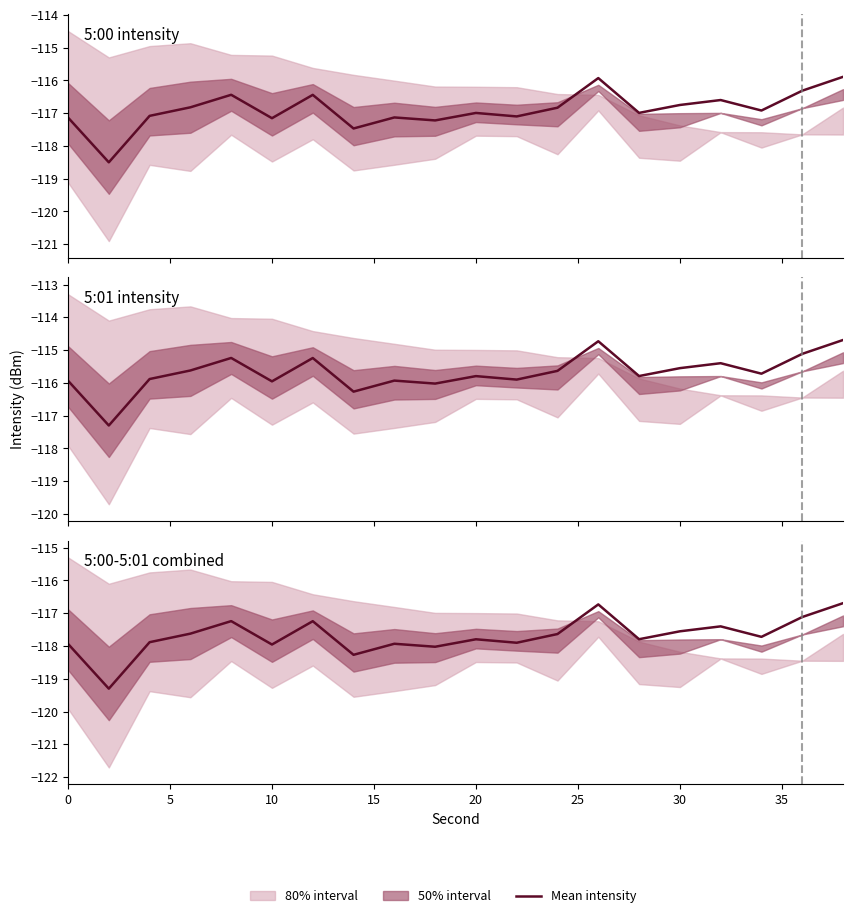

True or false: the data has more than 0 interior local peaks.

True